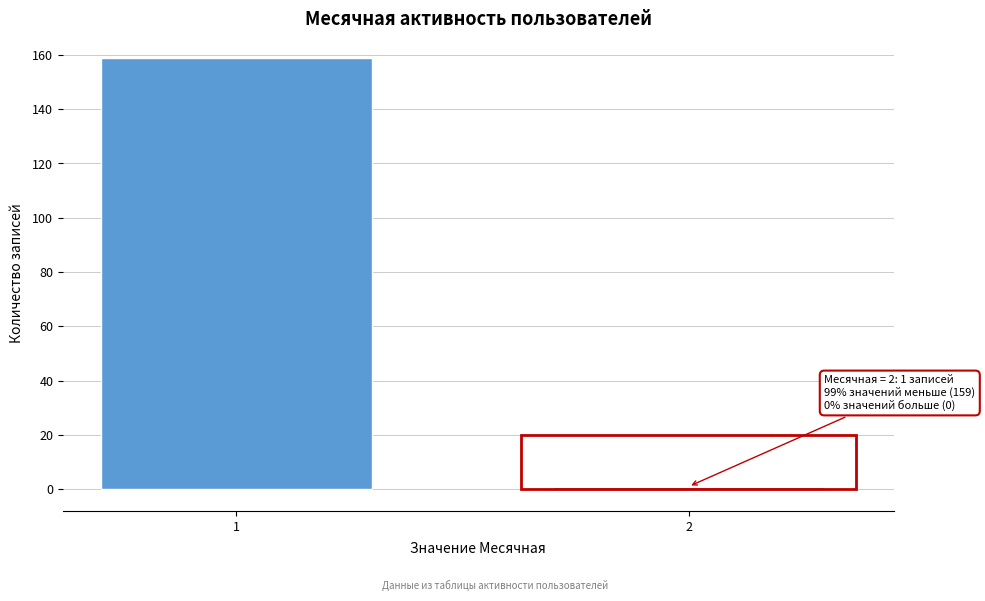

Reading left to right, extract all data points from this chart.

159	1